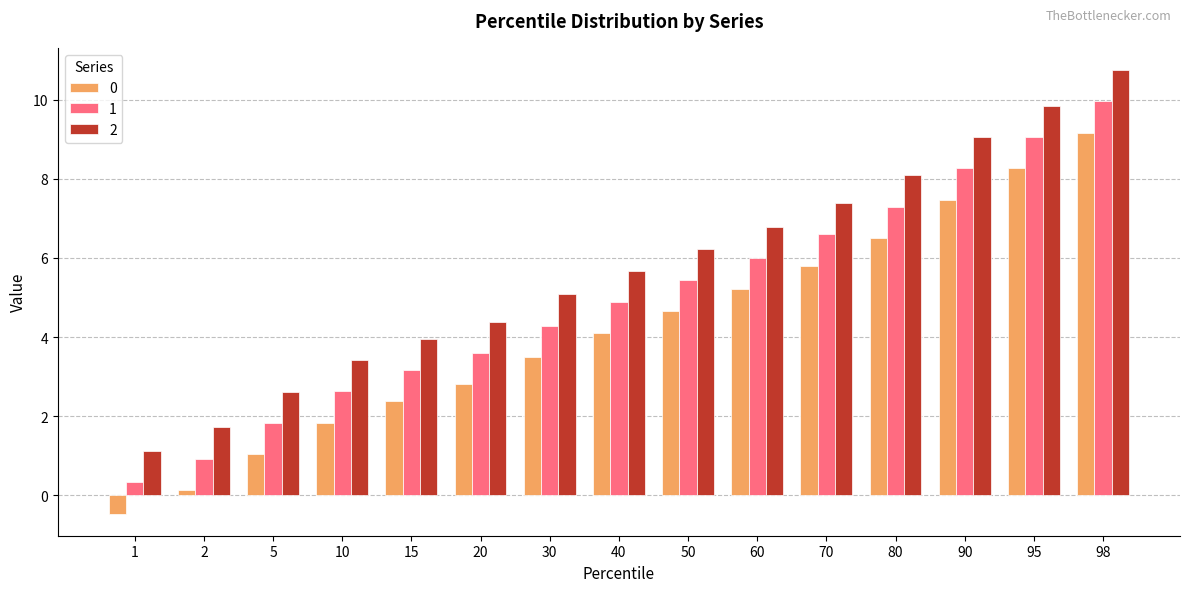

Read the 0 value at 50.

4.7